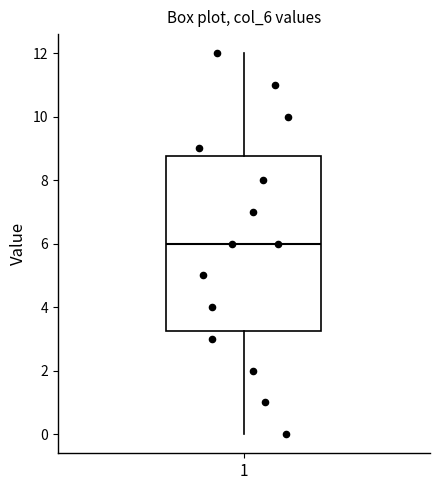

Read this box plot against the y-axis: the position of the median line, the range covered by the box, and the ends of both whiskers. The values are not printed on the chart, so give them approximately, as read against the axis.

median 6.0, box 3.2 to 8.8, whiskers 0.0 to 12.0